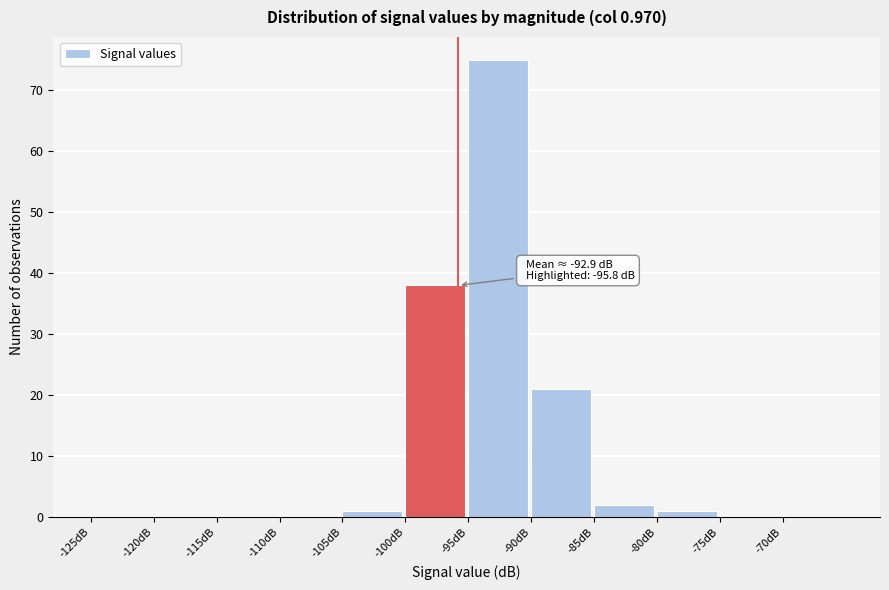

Over which range of the x-axis is the bar tallest?

-95 to -90